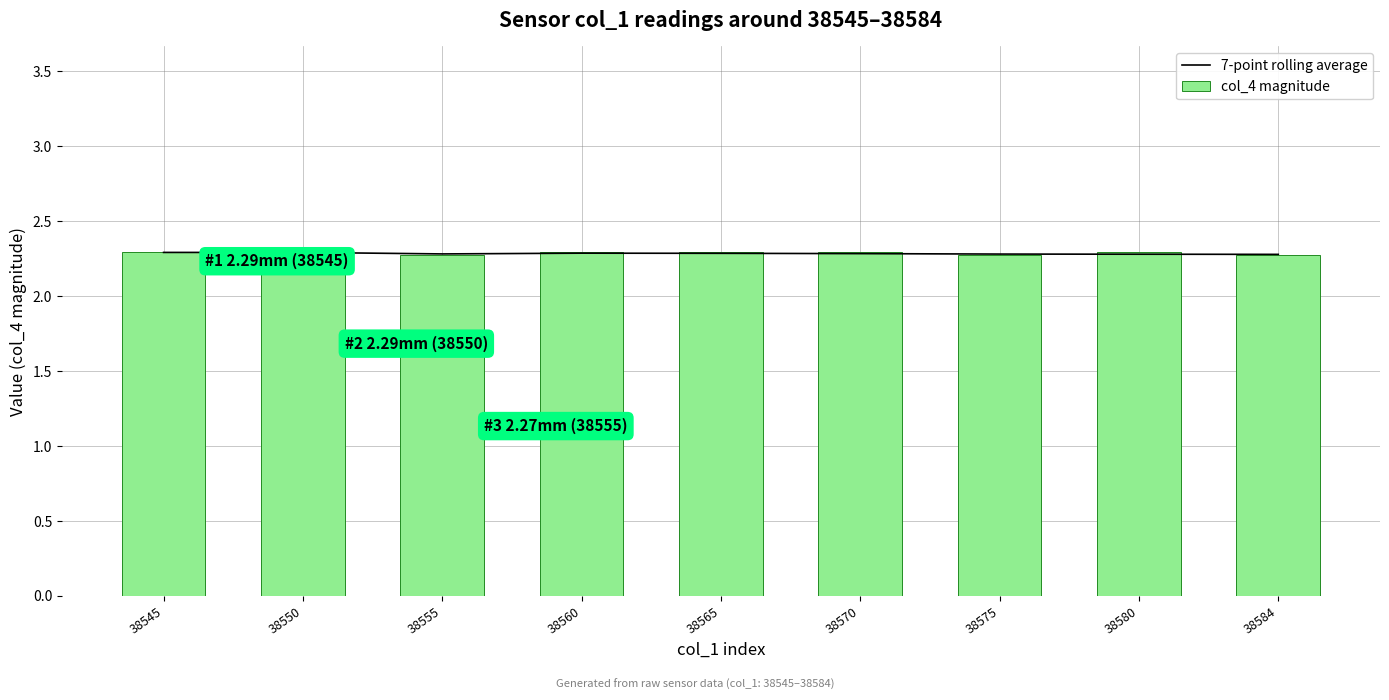

Rank the series by their average value, from lowest to highest.

7-point rolling average, col_4 magnitude